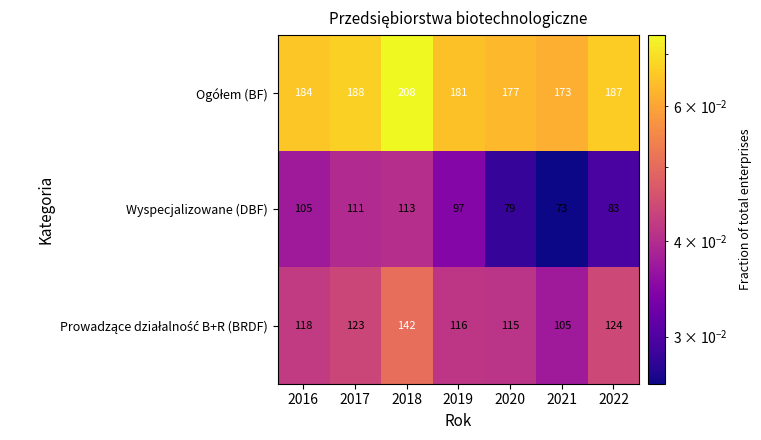

The Wyspecjalizowane (DBF) series shows 73 at 2021. True or false?

True